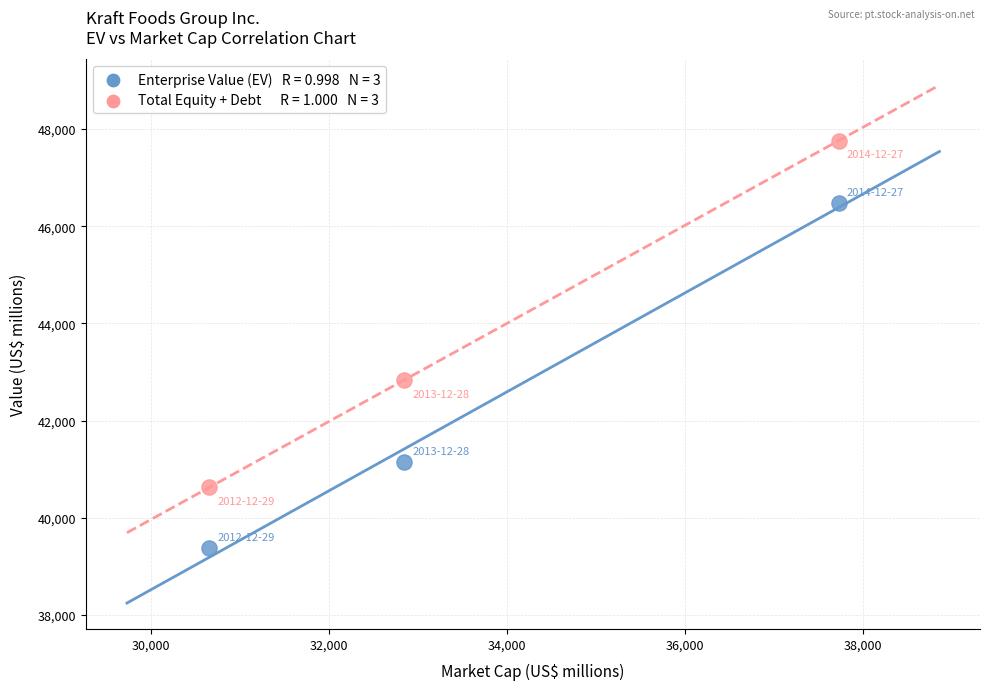

Across all data points, what is the range of Y values (max minus min)?

8393